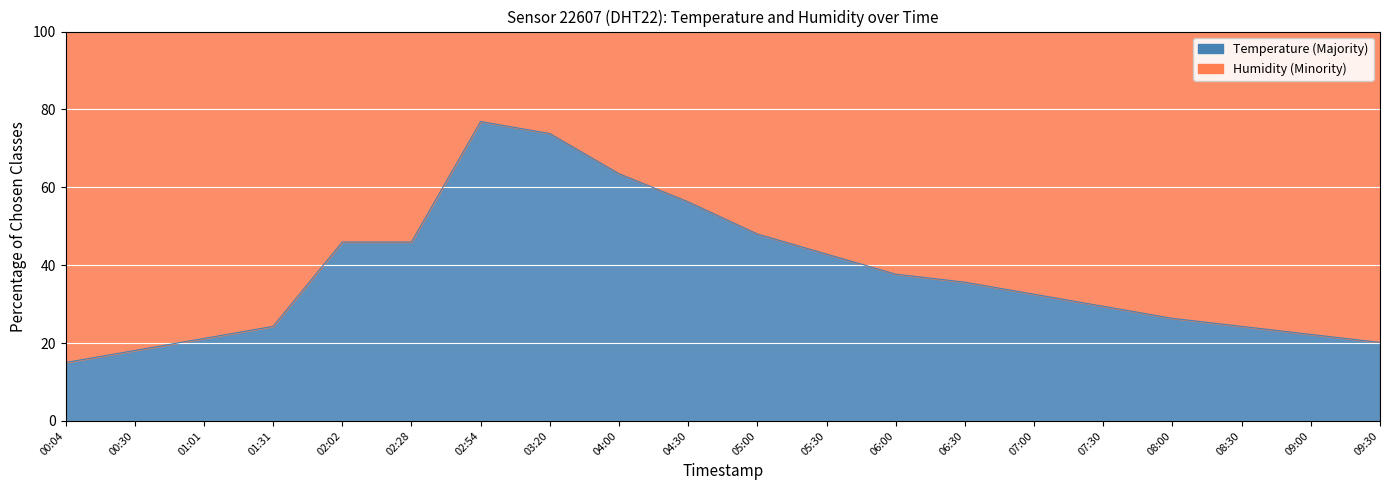

Approximately how many times larger is the value at 02:02 compared to 07:30?

1.6